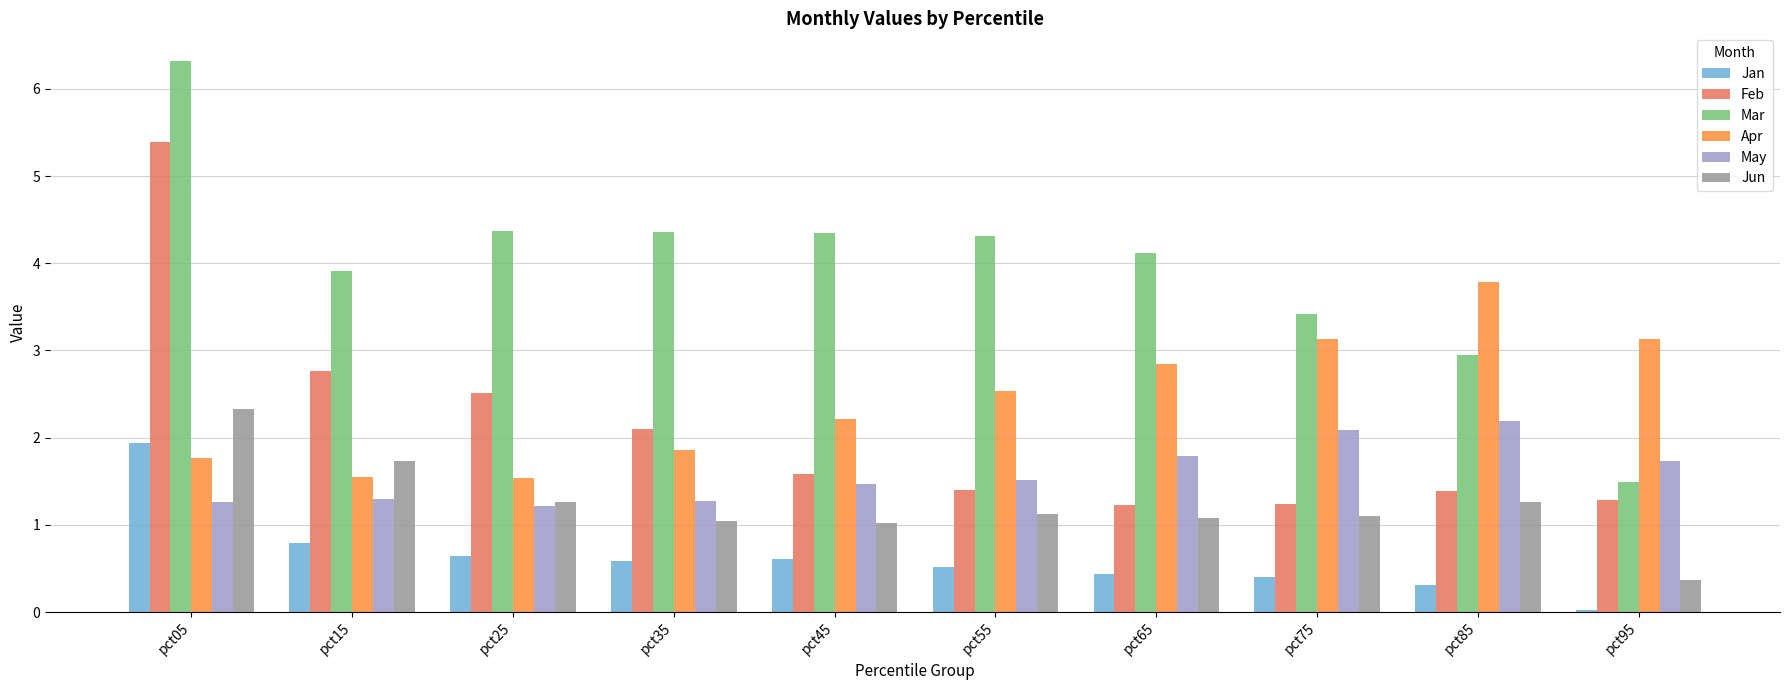

How many bars are there in each group?

6